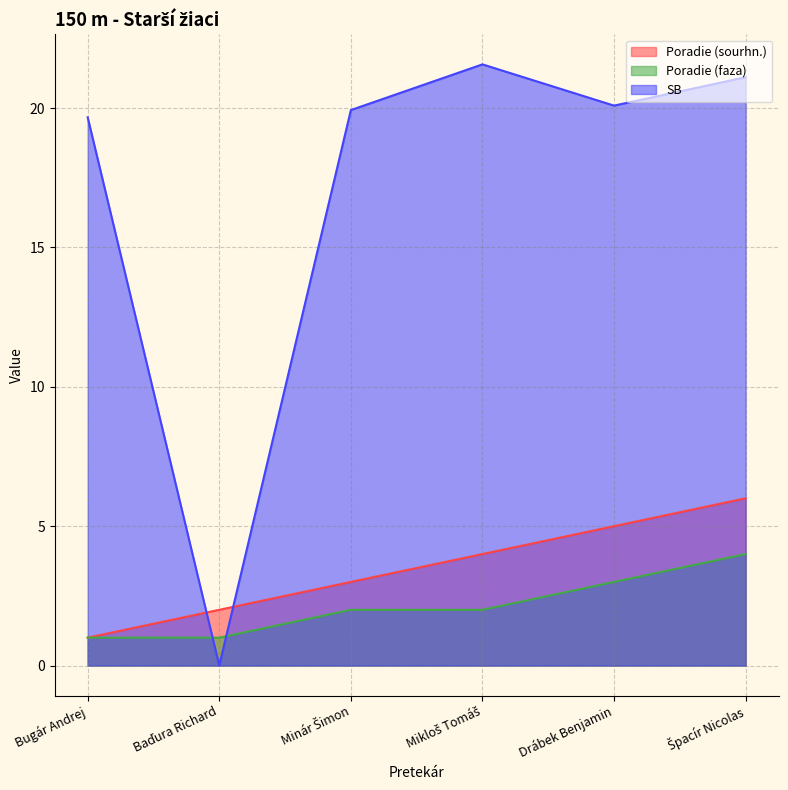

How many Poradie (sourhn.) values are between 2 and 5?

4